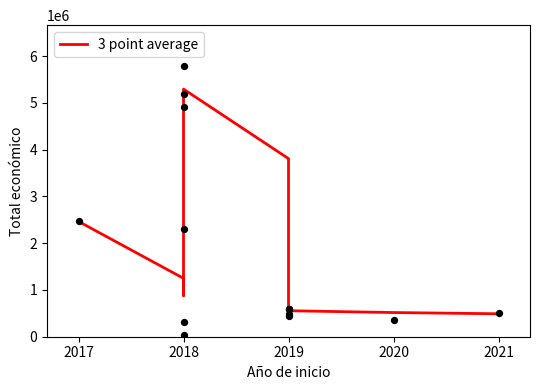

Approximately how many times larger is the value at 2019 compared to 2019?

7.5